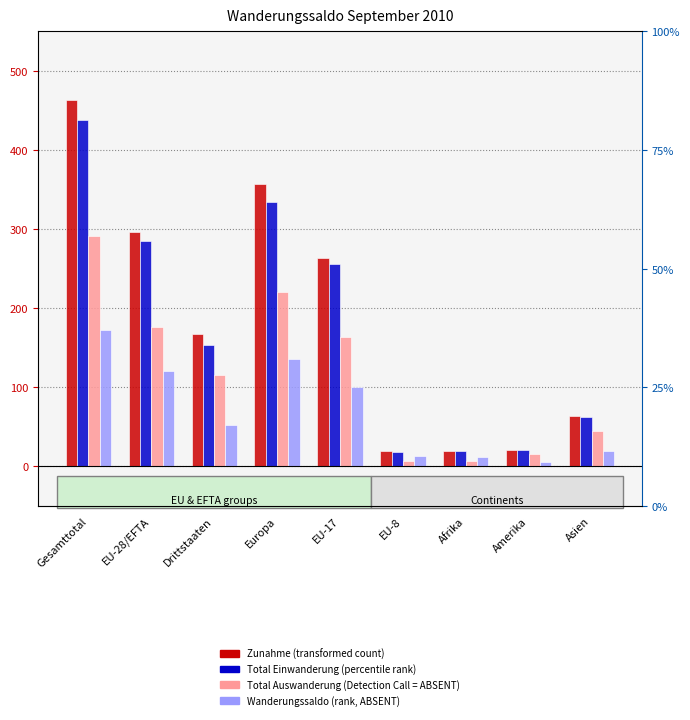

What is the sum of the Total Einwanderung values at EU-17 and EU-8?

274